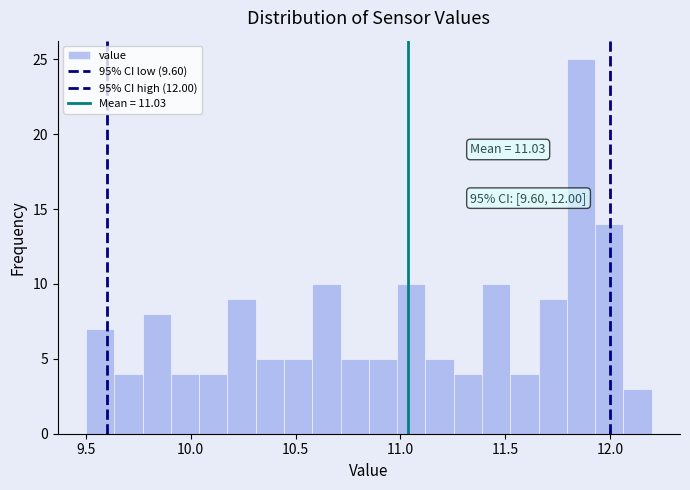

Read against the x-axis, roughly where is the centre of the tallest bar?

11.85